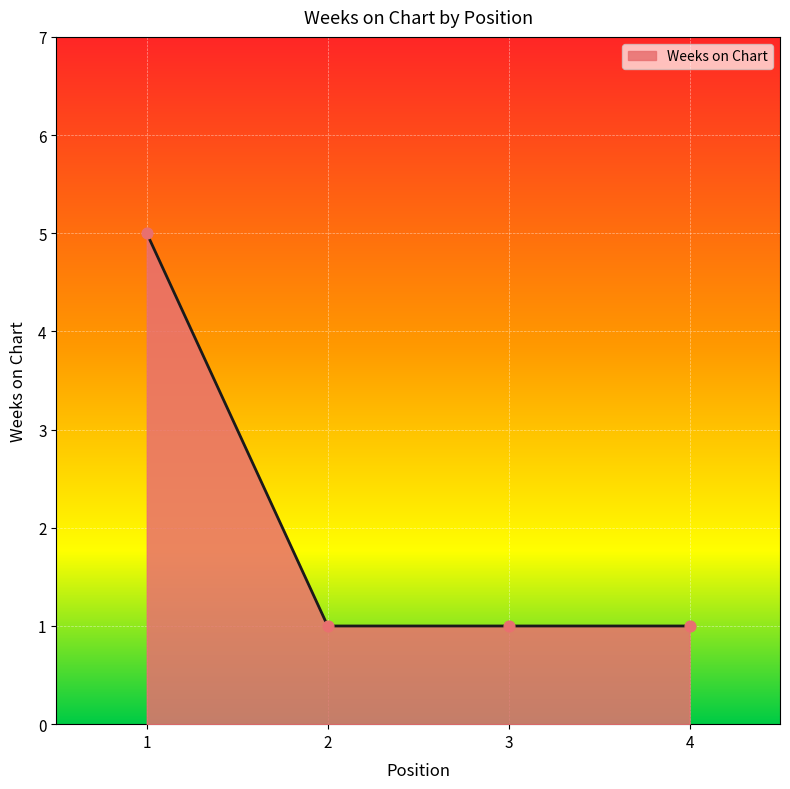

Between 1 and 4, which is larger?

1